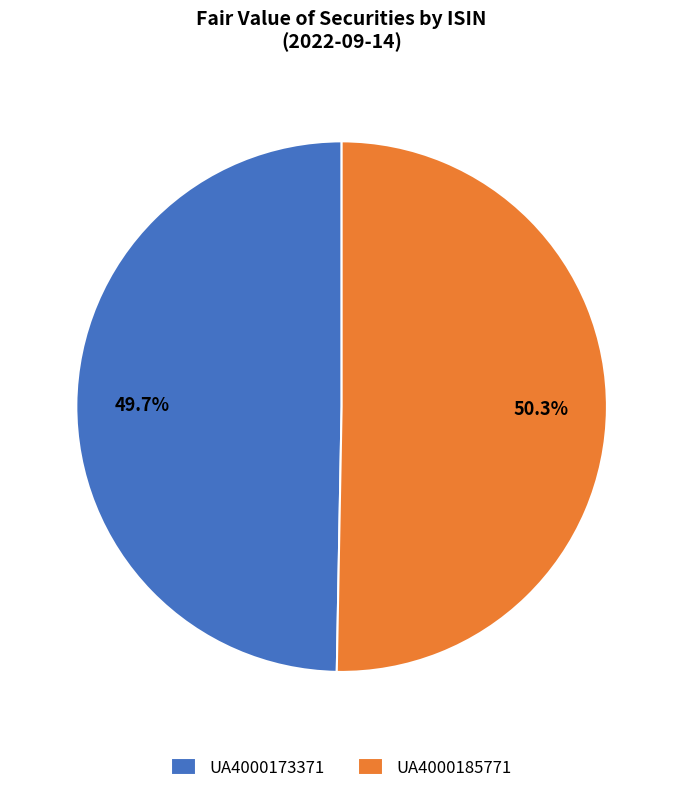

How many slices are in this pie chart?

2